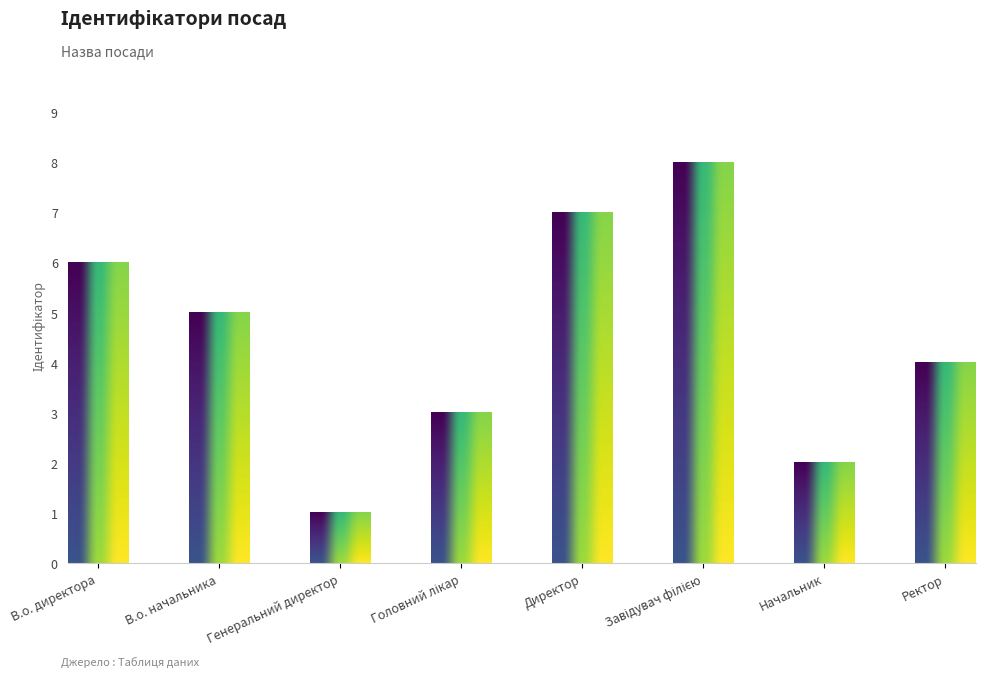

What value does the data have at В.о. директора?

6